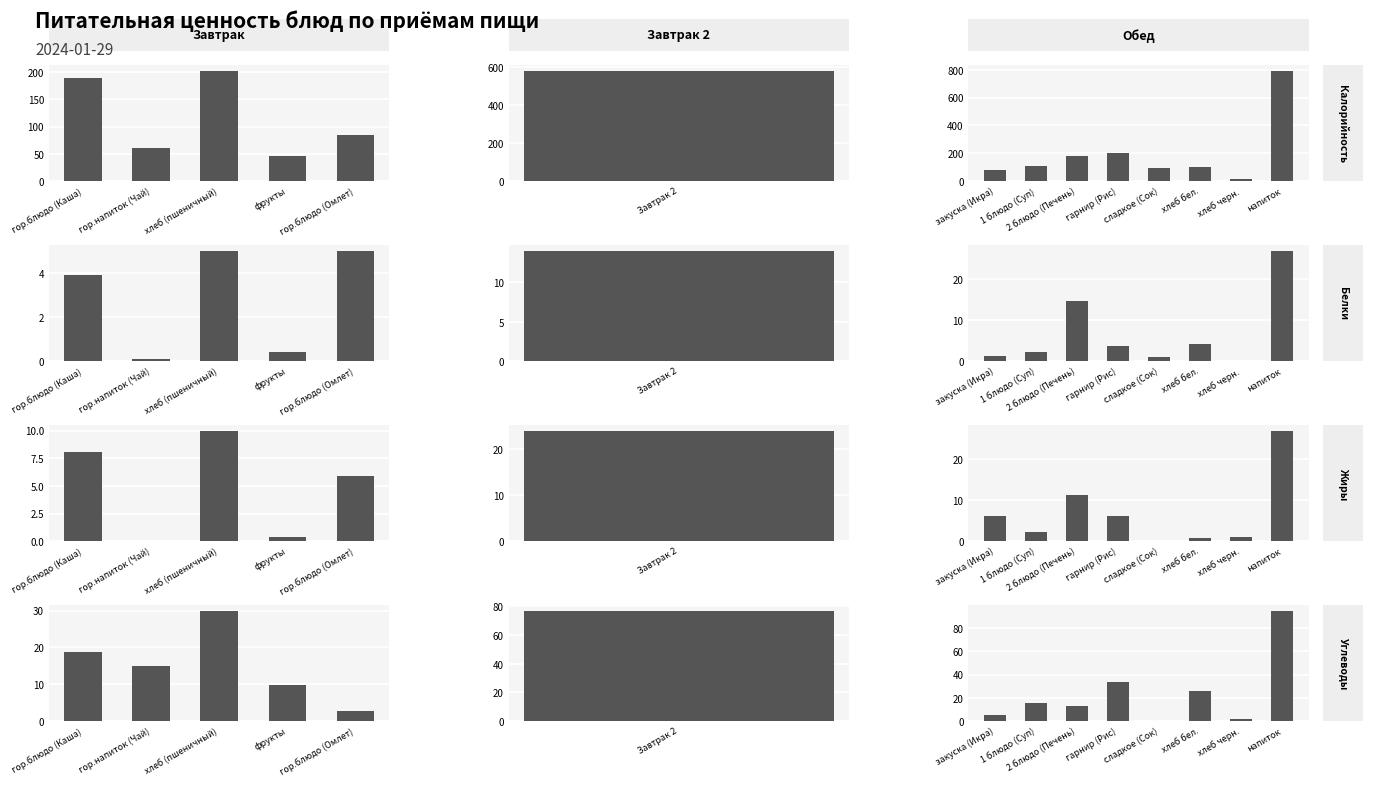

At which category is the sum across all series the highest?

7